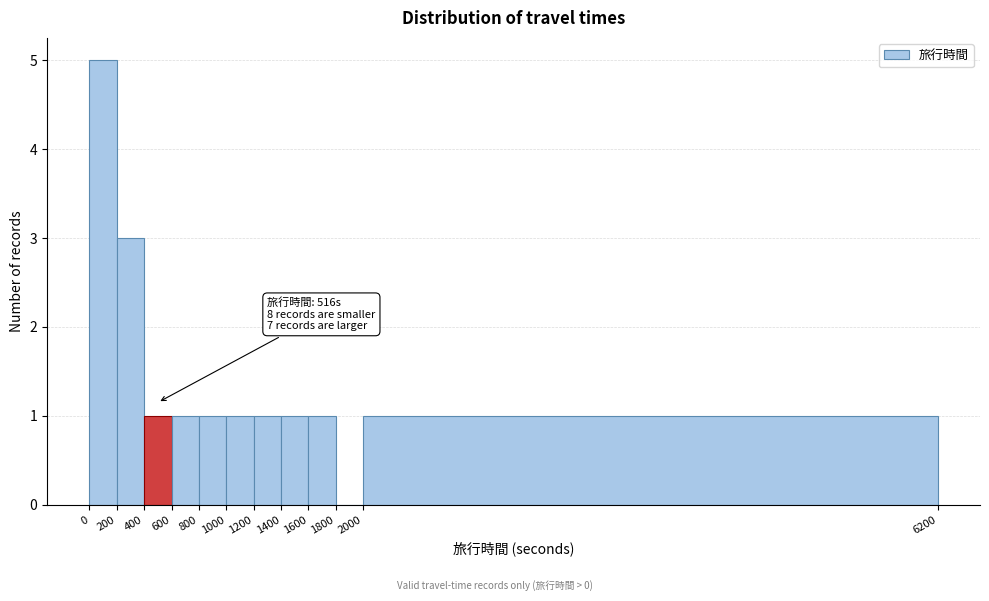

Which range on the x-axis has the tallest bar?

0 to 200